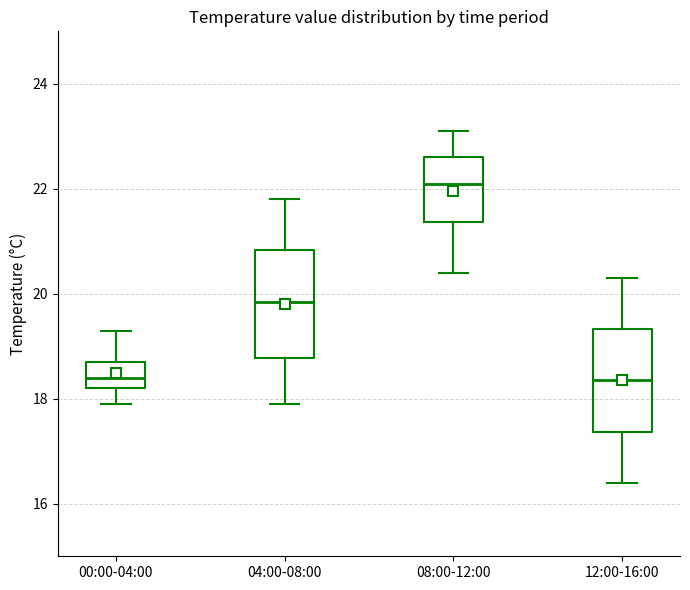

Reading left to right, transcribe this box plot: for each box, give where its median line is, the range the box spans, and where its two whiskers end, as read against the y-axis. The values are not printed on the chart, so give them approximately, as read against the axis.

00:00-04:00: median 18.4, box 18.2 to 18.8, whiskers 18.0 to 19.4
04:00-08:00: median 19.8, box 18.8 to 20.8, whiskers 18.0 to 21.8
08:00-12:00: median 22.2, box 21.4 to 22.6, whiskers 20.4 to 23.2
12:00-16:00: median 18.4, box 17.4 to 19.4, whiskers 16.4 to 20.4